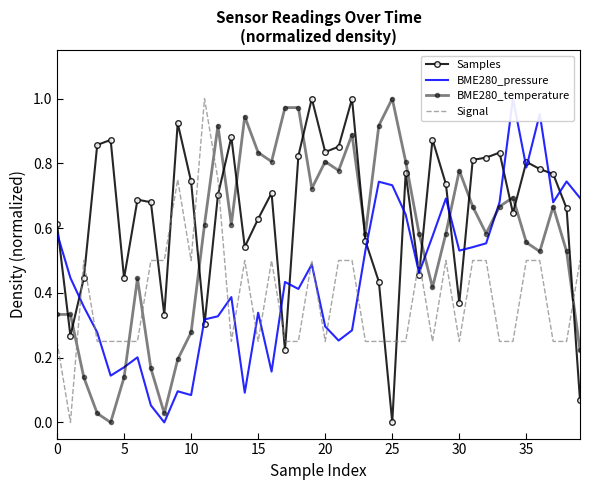

At which category does the chart reach its peak across all series?

19